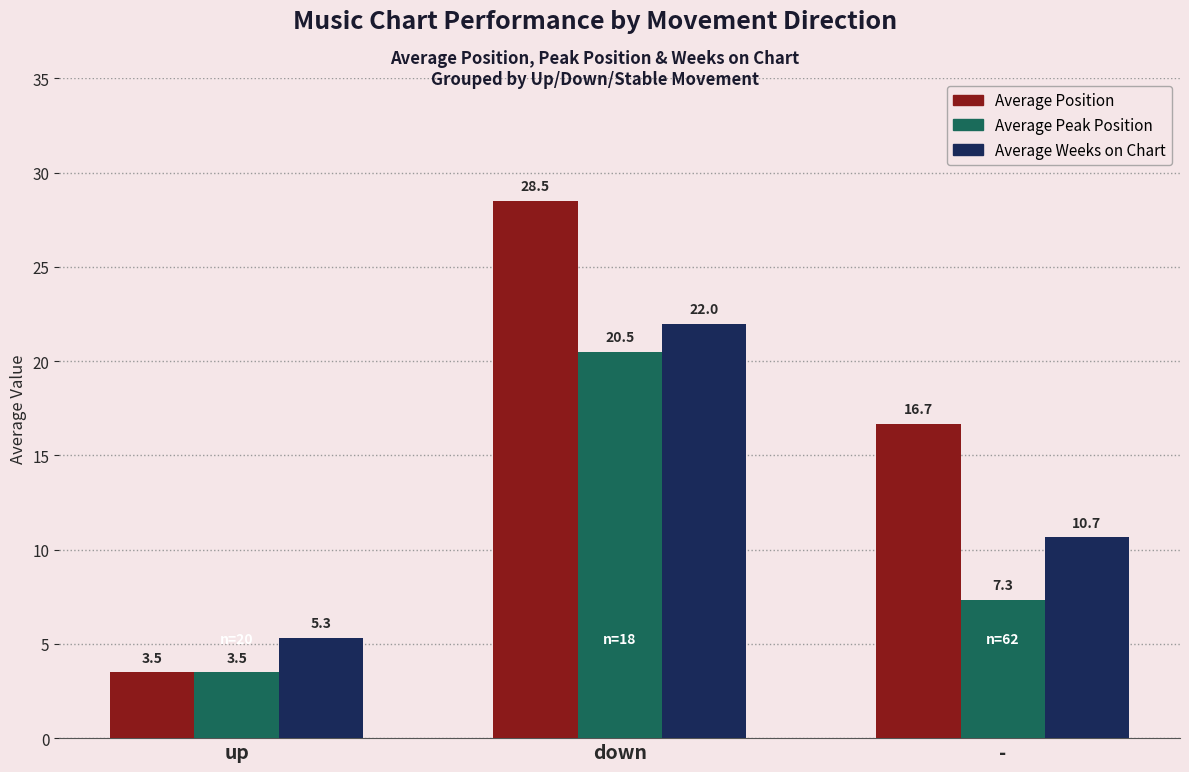

Reading right to left, what are all the values shown in this chart?

Average Position: 16.7	28.5	3.5
Average Peak Position: 7.3	20.5	3.5
Average Weeks on Chart: 10.7	22.0	5.3